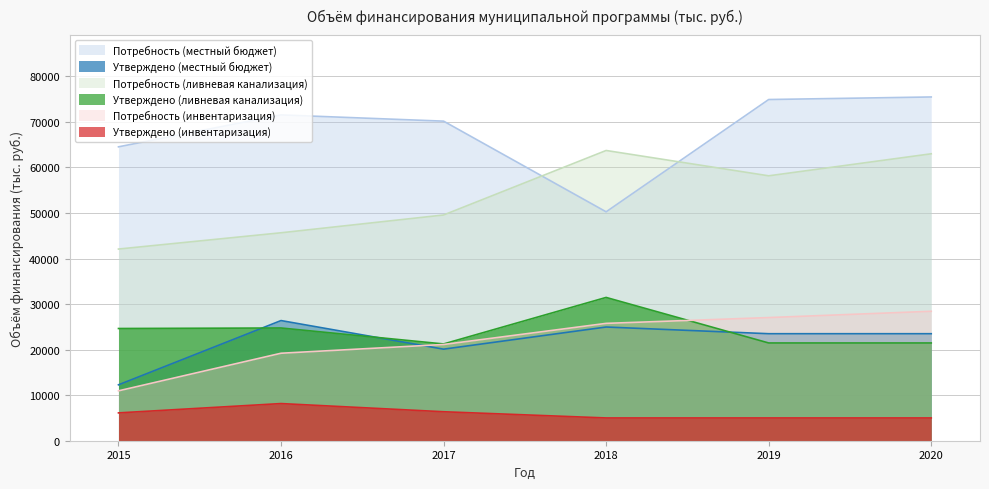

Rank the series by their maximum value, from lowest to highest.

Утверждено (инвентаризация), Утверждено (местный бюджет), Потребность (инвентаризация), Утверждено (ливневая канализация), Потребность (ливневая канализация), Потребность (местный бюджет)